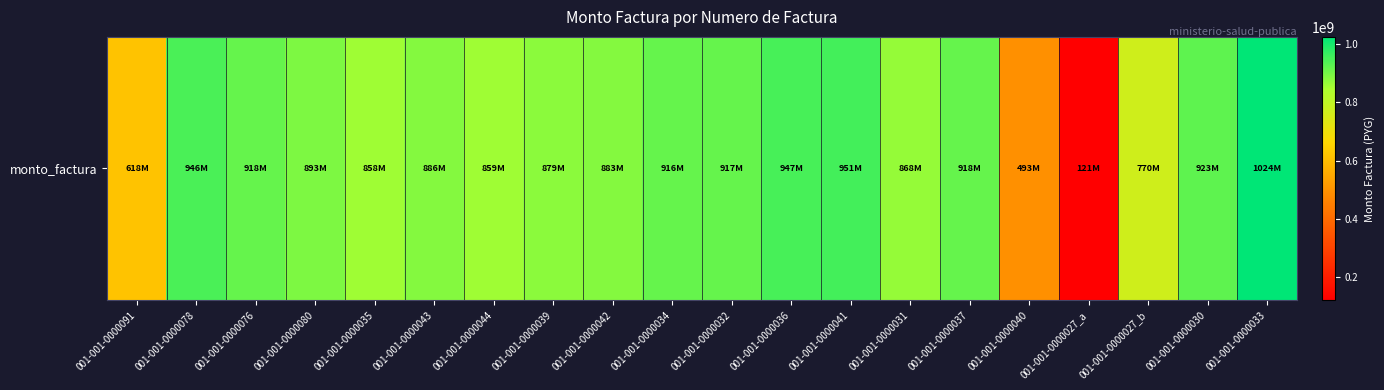

At which category does the chart reach its peak across all series?

001-001-0000033